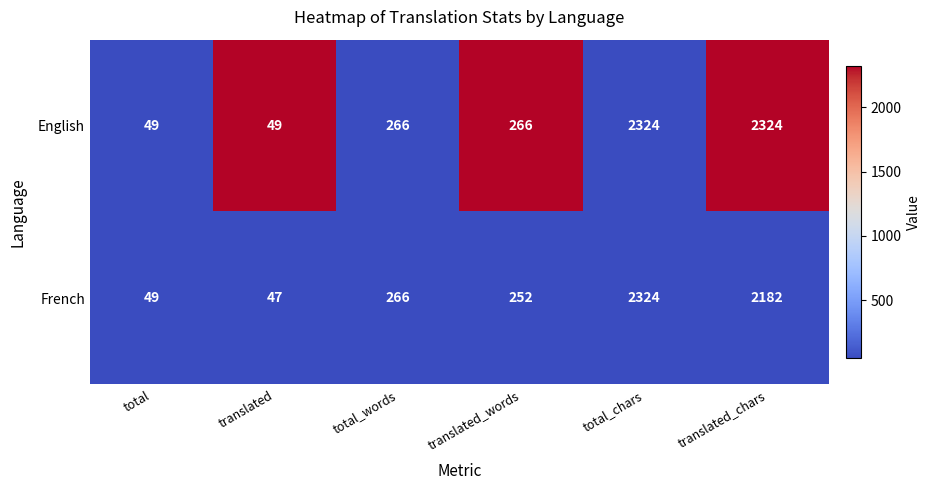

What is the difference between the English values at translated_chars and total?

2275